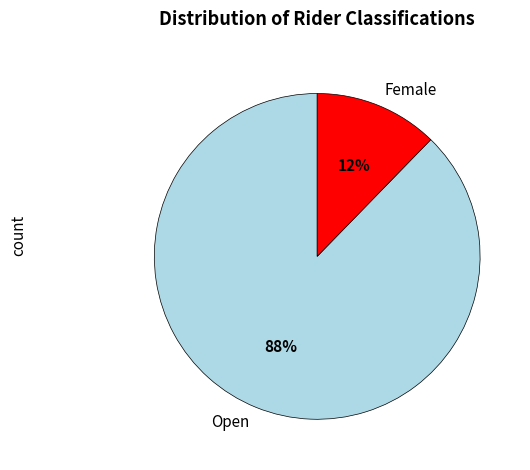

To the nearest percent, what is the combined percentage of Open and Female?

100%